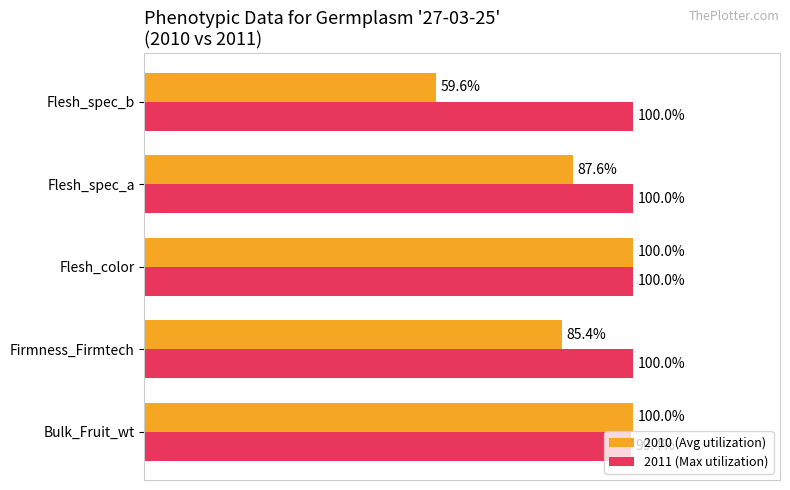

Which series changed the most between Firmness_Firmtech and Flesh_spec_a?

2010 (Avg utilization)